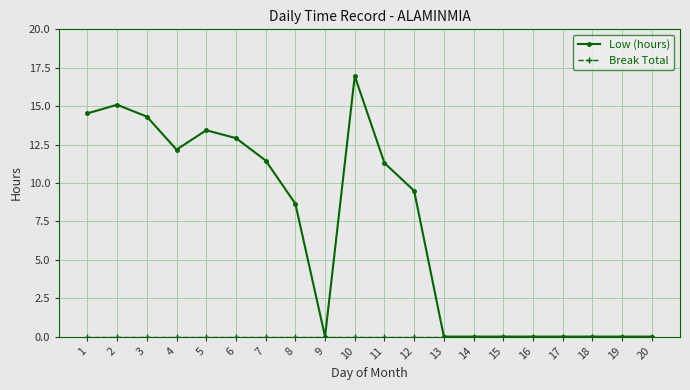

Where is Low (hours) nearest to the value 8?

8